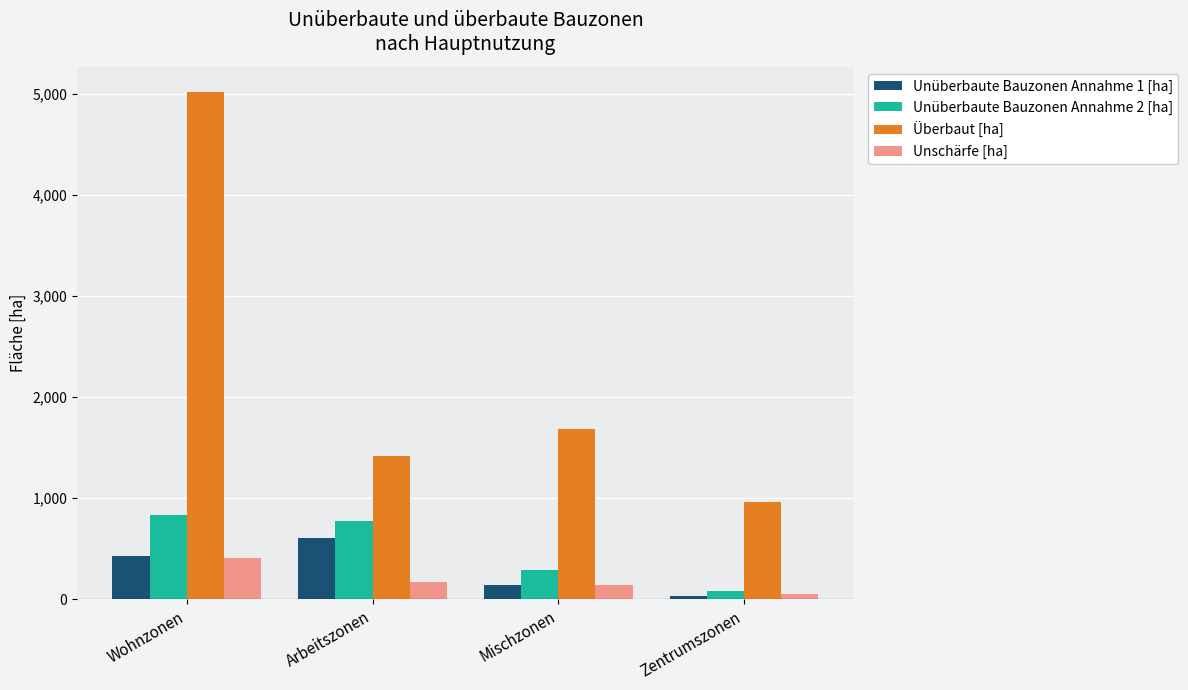

What value does the Unschärfe [ha] series have at Arbeitszonen?

171.2